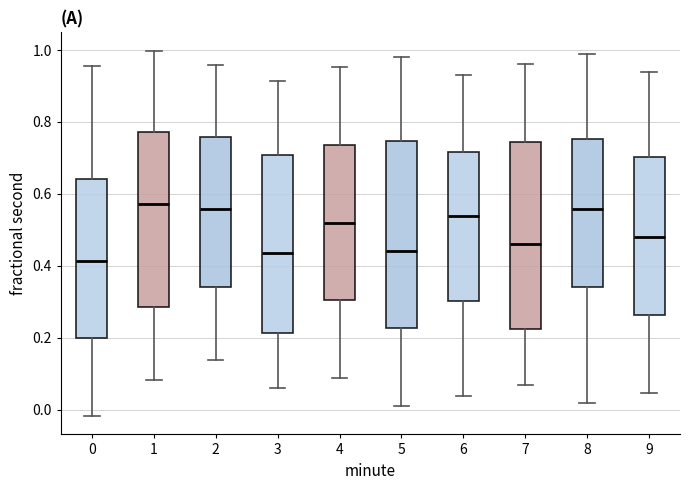

Reading left to right, read every box against the y-axis: the position of its median line, the range the box covers, and the ends of its whiskers. The values are not printed on the chart, so give them approximately, as read against the axis.

0: median 0.42, box 0.20 to 0.64, whiskers -0.02 to 0.96
1: median 0.58, box 0.28 to 0.78, whiskers 0.08 to 1.00
2: median 0.56, box 0.34 to 0.76, whiskers 0.14 to 0.96
3: median 0.44, box 0.22 to 0.70, whiskers 0.06 to 0.92
4: median 0.52, box 0.30 to 0.74, whiskers 0.08 to 0.96
5: median 0.44, box 0.22 to 0.74, whiskers 0.02 to 0.98
6: median 0.54, box 0.30 to 0.72, whiskers 0.04 to 0.94
7: median 0.46, box 0.22 to 0.74, whiskers 0.06 to 0.96
8: median 0.56, box 0.34 to 0.76, whiskers 0.02 to 0.98
9: median 0.48, box 0.26 to 0.70, whiskers 0.04 to 0.94